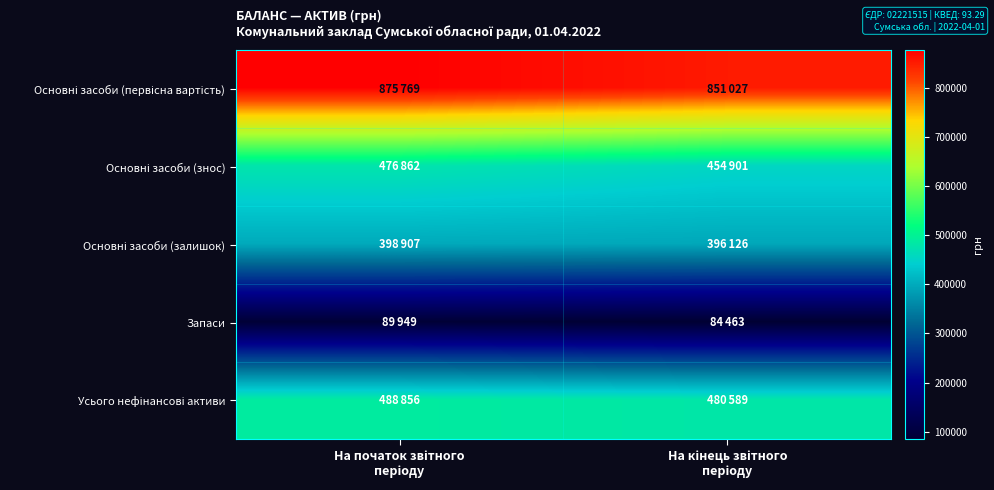

What is the minimum value shown in the chart?

84463